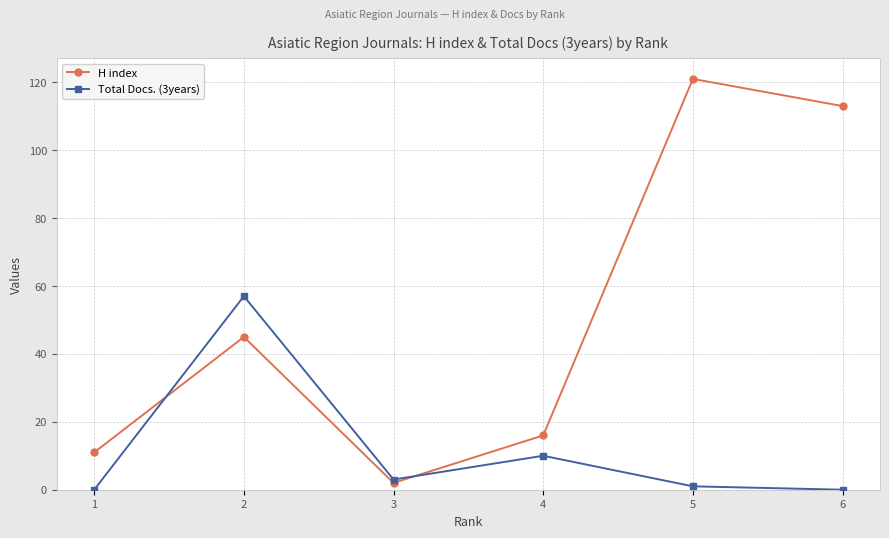

What are all the series names shown in the legend?

H index, Total Docs. (3years)